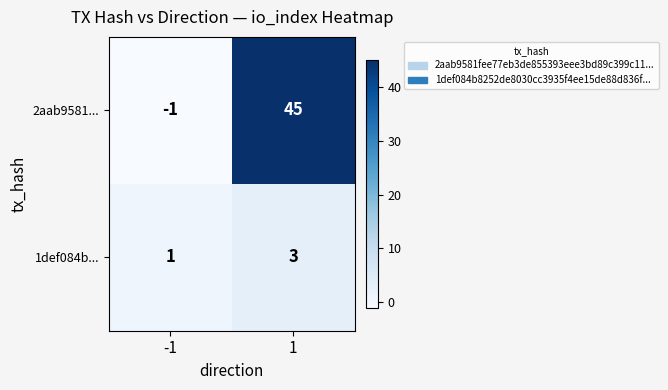

The value of 2aab9581... at 1 is 81. True or false?

False